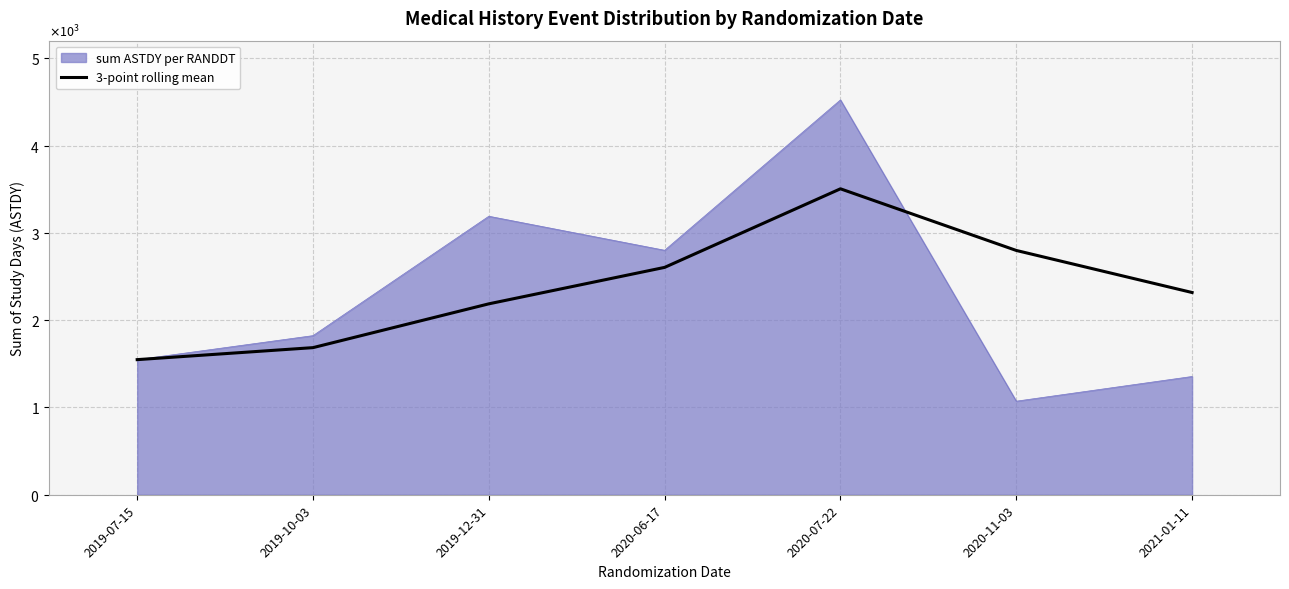

Which label corresponds to the largest value in the chart?

2020-07-22